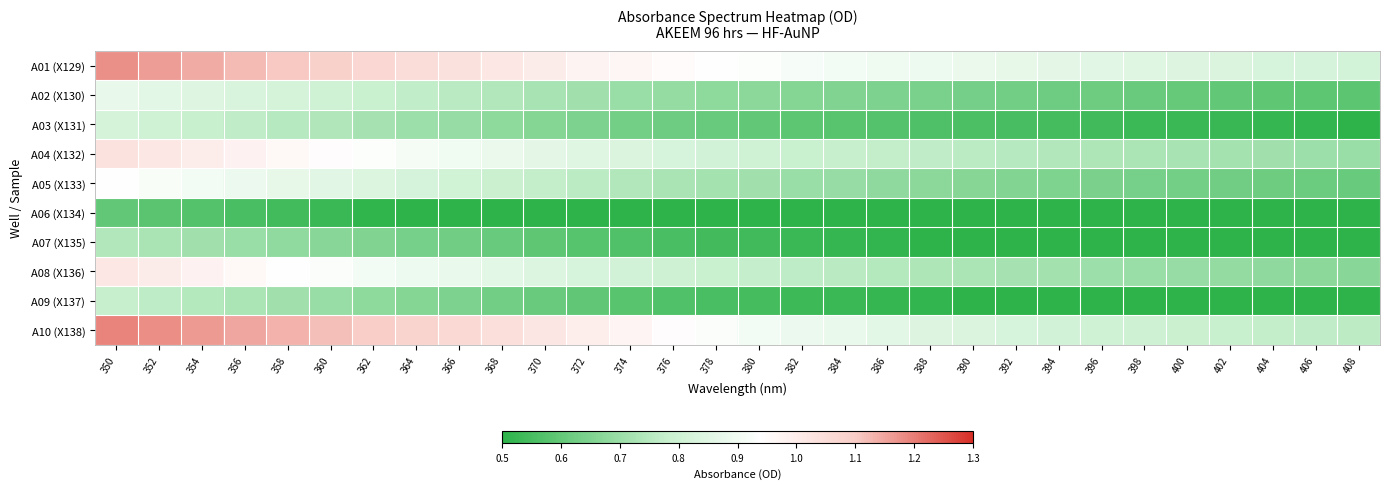

Reading left to right, extract all data points from this chart.

A01 (X129): 350=1.2	352=1.2	354=1.1	356=1.1	358=1.1	360=1.1	362=1.1	364=1.0	366=1.0	368=1.0	370=1.0	372=1.0	374=1.0	376=1.0	378=0.9	380=0.9	382=0.9	384=0.9	386=0.9	388=0.9	390=0.9	392=0.9	394=0.9	396=0.9	398=0.8	400=0.8	402=0.8	404=0.8	406=0.8	408=0.8
A02 (X130): 350=0.9	352=0.9	354=0.8	356=0.8	358=0.8	360=0.8	362=0.8	364=0.8	366=0.8	368=0.7	370=0.7	372=0.7	374=0.7	376=0.7	378=0.7	380=0.7	382=0.7	384=0.7	386=0.6	388=0.6	390=0.6	392=0.6	394=0.6	396=0.6	398=0.6	400=0.6	402=0.6	404=0.6	406=0.6	408=0.6
A03 (X131): 350=0.8	352=0.8	354=0.8	356=0.8	358=0.8	360=0.7	362=0.7	364=0.7	366=0.7	368=0.7	370=0.7	372=0.6	374=0.6	376=0.6	378=0.6	380=0.6	382=0.6	384=0.6	386=0.6	388=0.6	390=0.6	392=0.6	394=0.5	396=0.5	398=0.5	400=0.5	402=0.5	404=0.5	406=0.5	408=0.5
A04 (X132): 350=1.0	352=1.0	354=1.0	356=1.0	358=1.0	360=0.9	362=0.9	364=0.9	366=0.9	368=0.9	370=0.9	372=0.8	374=0.8	376=0.8	378=0.8	380=0.8	382=0.8	384=0.8	386=0.8	388=0.8	390=0.8	392=0.8	394=0.7	396=0.7	398=0.7	400=0.7	402=0.7	404=0.7	406=0.7	408=0.7
A05 (X133): 350=0.9	352=0.9	354=0.9	356=0.9	358=0.9	360=0.9	362=0.8	364=0.8	366=0.8	368=0.8	370=0.8	372=0.8	374=0.7	376=0.7	378=0.7	380=0.7	382=0.7	384=0.7	386=0.7	388=0.7	390=0.7	392=0.7	394=0.6	396=0.6	398=0.6	400=0.6	402=0.6	404=0.6	406=0.6	408=0.6
A06 (X134): 350=0.6	352=0.6	354=0.6	356=0.6	358=0.5	360=0.5	362=0.5	364=0.5	366=0.5	368=0.5	370=0.5	372=0.4	374=0.4	376=0.4	378=0.4	380=0.4	382=0.4	384=0.4	386=0.4	388=0.4	390=0.4	392=0.4	394=0.4	396=0.4	398=0.4	400=0.3	402=0.3	404=0.3	406=0.3	408=0.3
A07 (X135): 350=0.7	352=0.7	354=0.7	356=0.7	358=0.7	360=0.7	362=0.7	364=0.6	366=0.6	368=0.6	370=0.6	372=0.6	374=0.6	376=0.6	378=0.5	380=0.5	382=0.5	384=0.5	386=0.5	388=0.5	390=0.5	392=0.5	394=0.5	396=0.5	398=0.5	400=0.5	402=0.5	404=0.5	406=0.5	408=0.5
A08 (X136): 350=1.0	352=1.0	354=1.0	356=1.0	358=0.9	360=0.9	362=0.9	364=0.9	366=0.9	368=0.9	370=0.8	372=0.8	374=0.8	376=0.8	378=0.8	380=0.8	382=0.8	384=0.8	386=0.7	388=0.7	390=0.7	392=0.7	394=0.7	396=0.7	398=0.7	400=0.7	402=0.7	404=0.7	406=0.7	408=0.7
A09 (X137): 350=0.8	352=0.8	354=0.7	356=0.7	358=0.7	360=0.7	362=0.7	364=0.7	366=0.6	368=0.6	370=0.6	372=0.6	374=0.6	376=0.6	378=0.6	380=0.5	382=0.5	384=0.5	386=0.5	388=0.5	390=0.5	392=0.5	394=0.5	396=0.5	398=0.5	400=0.5	402=0.5	404=0.5	406=0.5	408=0.5
A10 (X138): 350=1.2	352=1.2	354=1.2	356=1.1	358=1.1	360=1.1	362=1.1	364=1.1	366=1.1	368=1.0	370=1.0	372=1.0	374=1.0	376=0.9	378=0.9	380=0.9	382=0.9	384=0.9	386=0.9	388=0.8	390=0.8	392=0.8	394=0.8	396=0.8	398=0.8	400=0.8	402=0.8	404=0.8	406=0.8	408=0.8